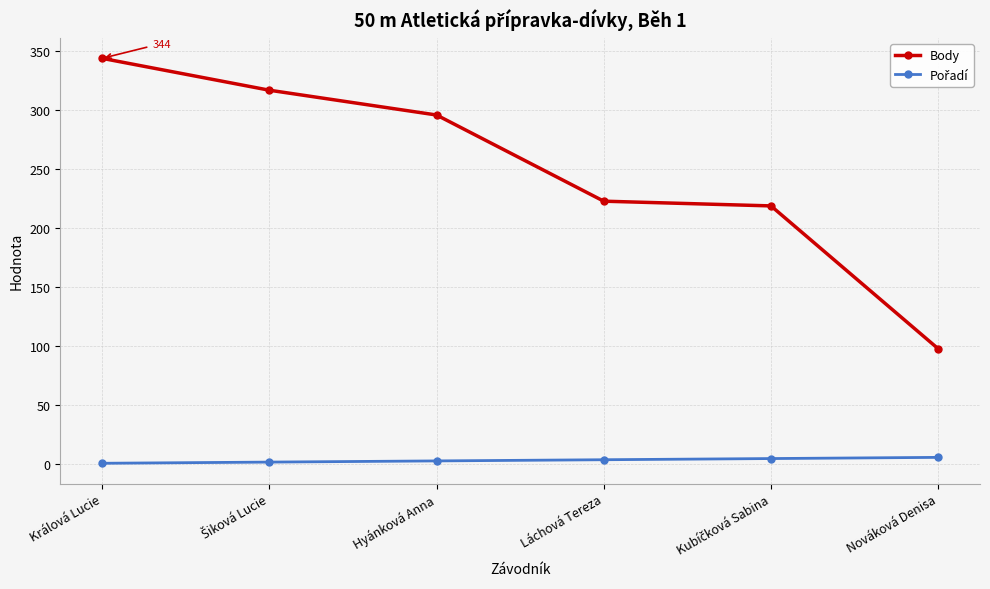

What is the average value of the Body series?

250